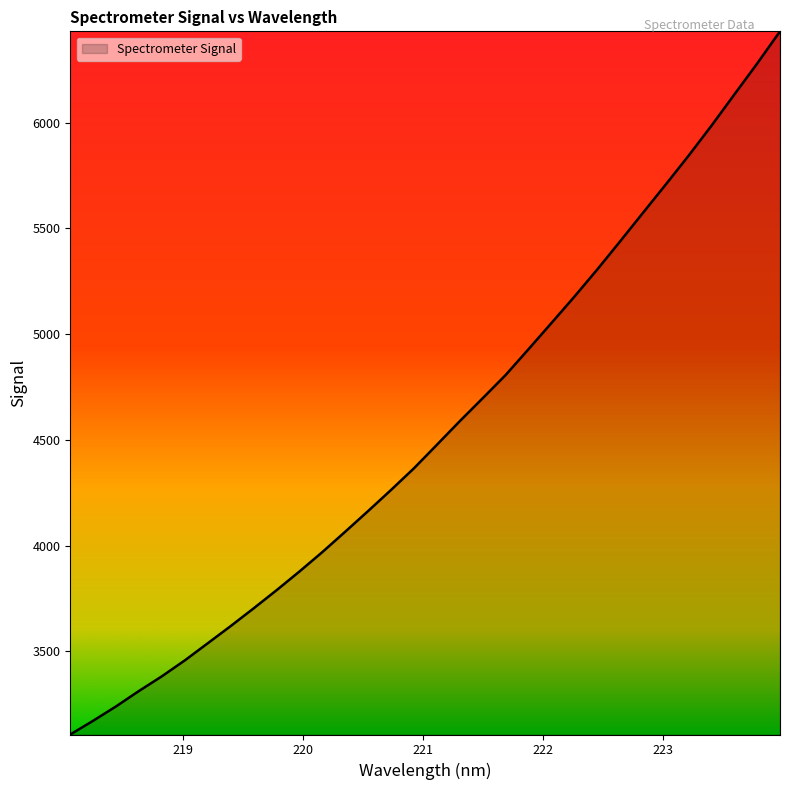

Does the chart display data point markers on the line(s)?

No